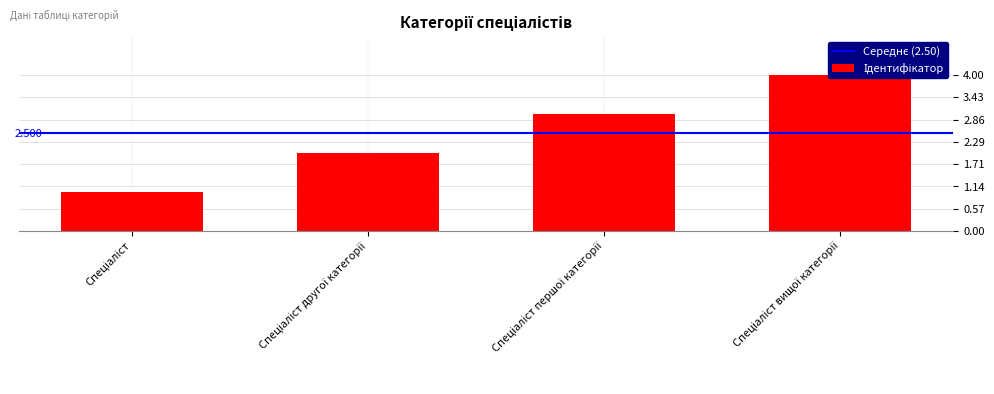

What is the label of the 3rd bar from the left?

Спеціаліст першої категорії